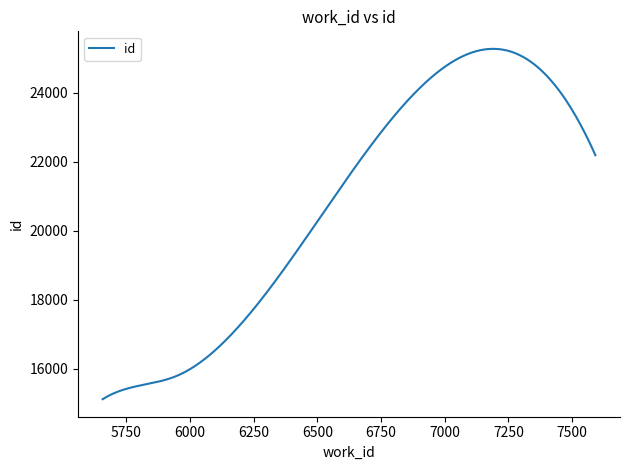

Count the number of data series in this chart.

1